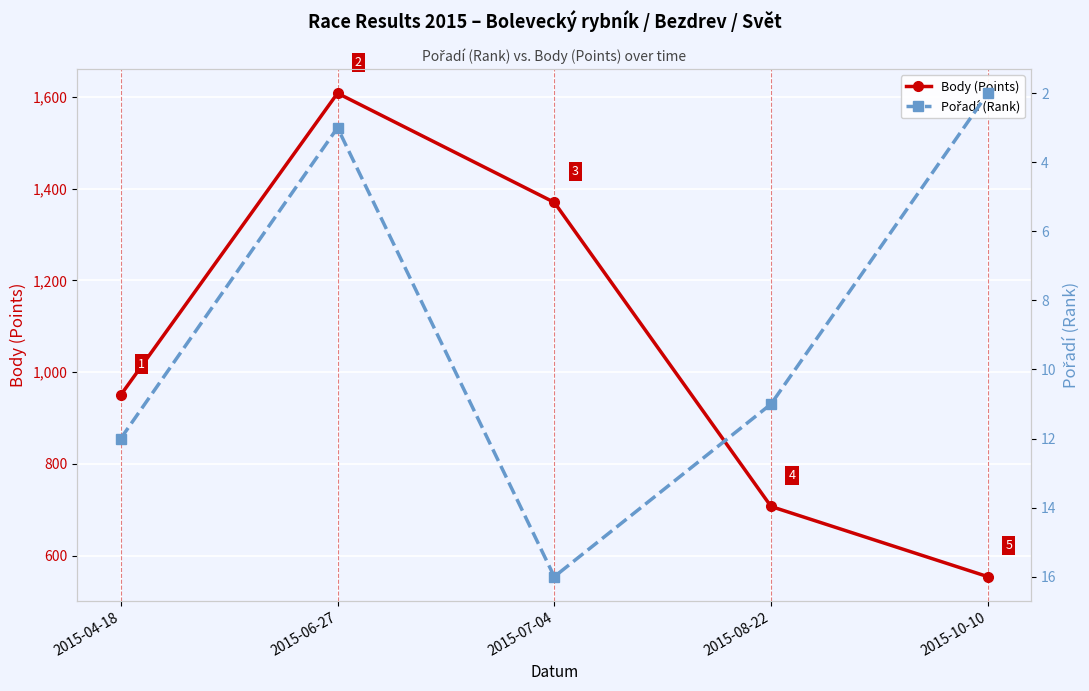

What are all the series names shown in the legend?

Body (Points), Pořadí (Rank)